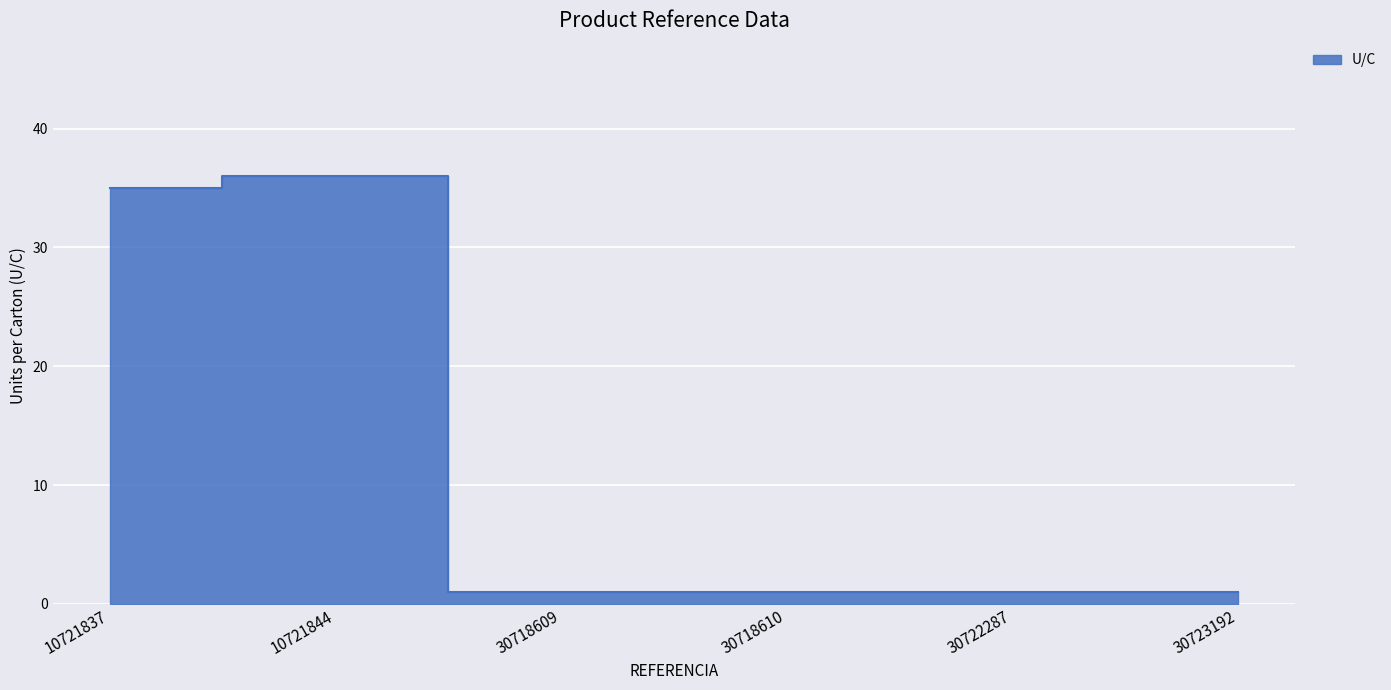

True or false: the data shows 0 at 30722287.

False